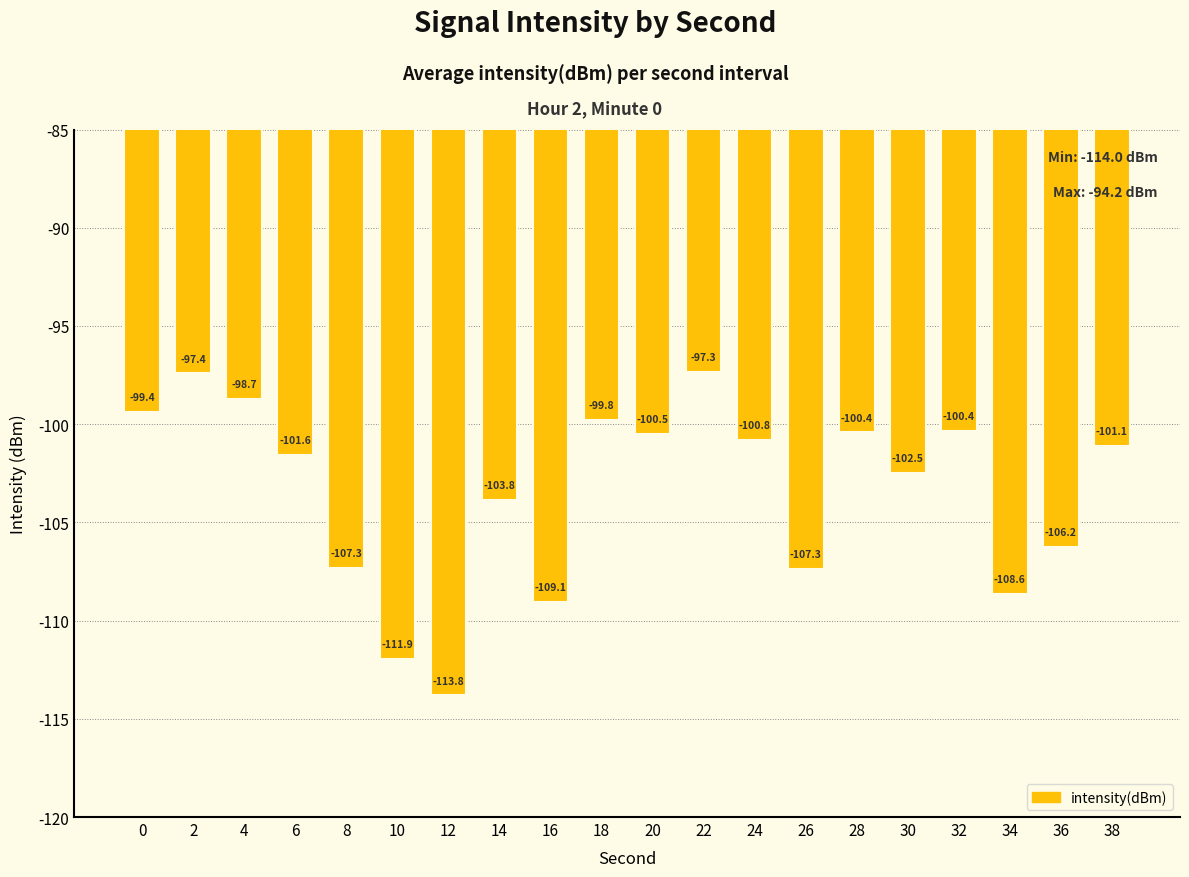

What is the difference between the maximum and minimum values?

16.5